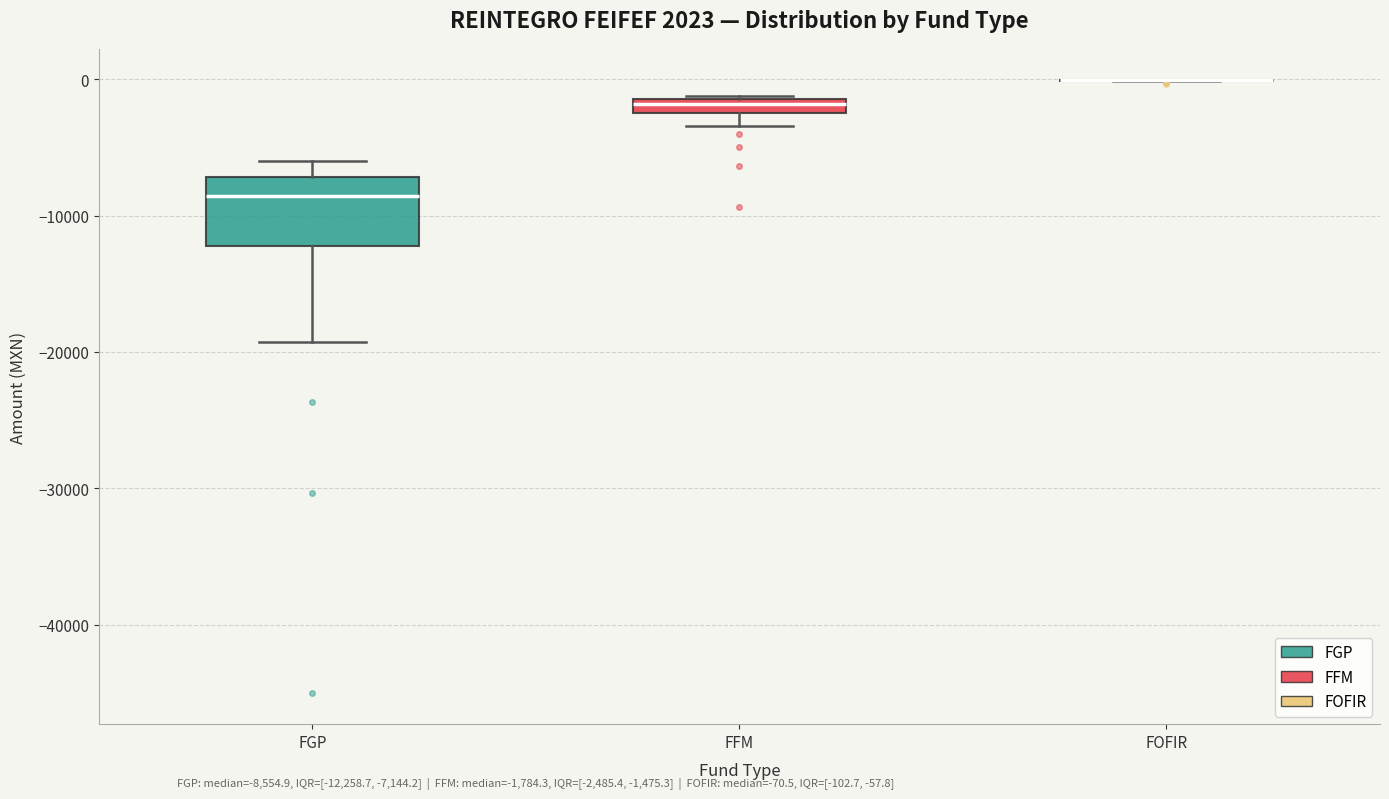

Where is the lower edge of the box for FFM on the y-axis? The values are not printed on the chart, so give them approximately, as read against the axis.

-2000